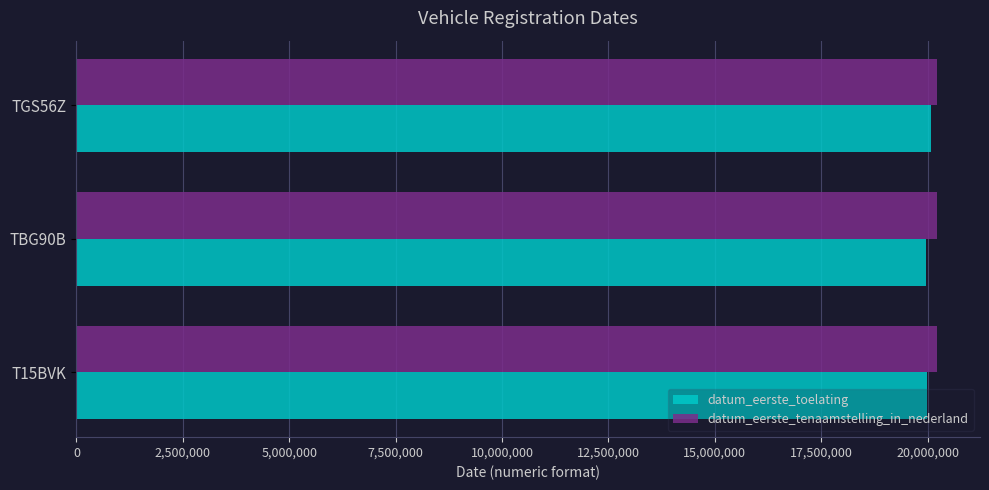

At which label is datum_eerste_tenaamstelling_in_nederland closest to 20215121?

TGS56Z